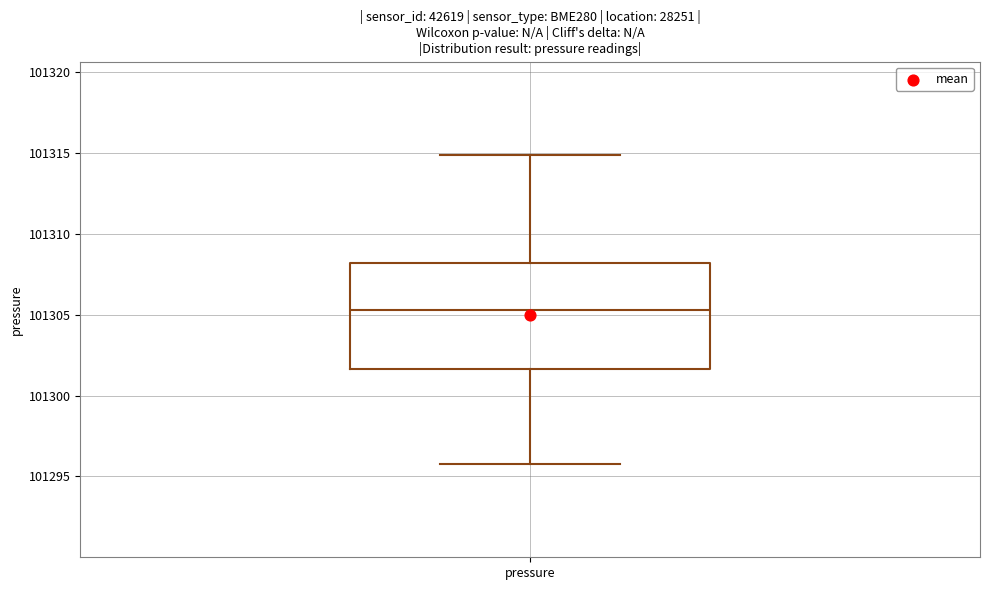

Transcribe this box plot: give where the median line is, the range the box spans, and where the two whiskers end, as read against the y-axis. The values are not printed on the chart, so give them approximately, as read against the axis.

median 101305.5, box 101301.5 to 101308.0, whiskers 101296.0 to 101315.0